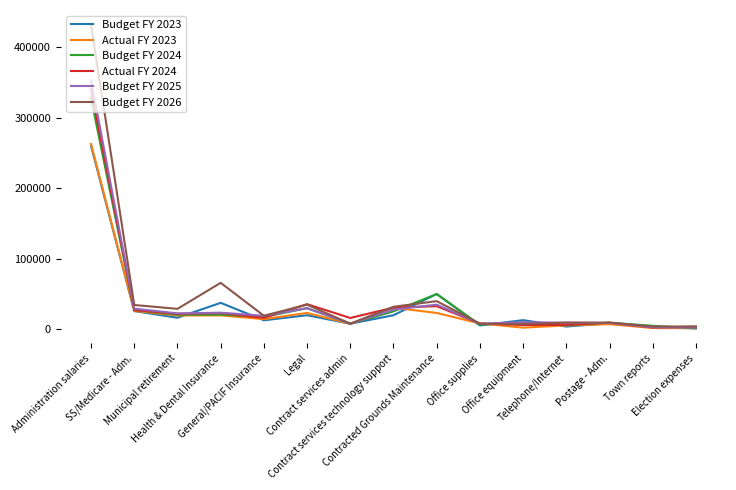

Which series has the largest total across all categories?

Budget FY 2026